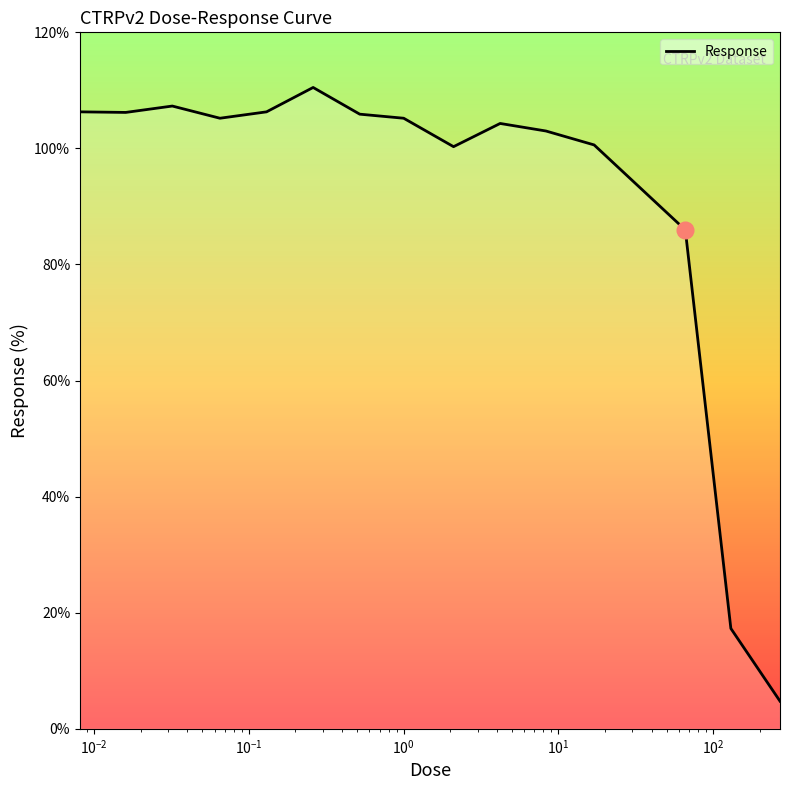

What is the maximum value shown in the chart?

110.5